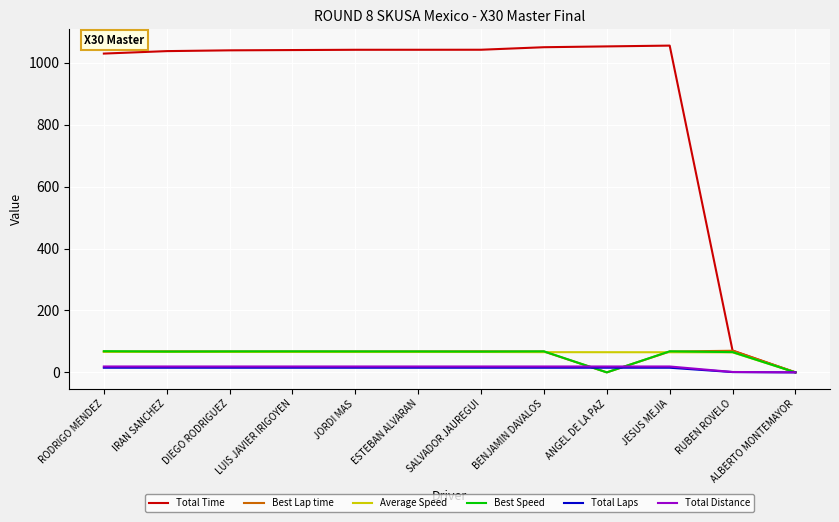

How many lines are shown in the chart?

6